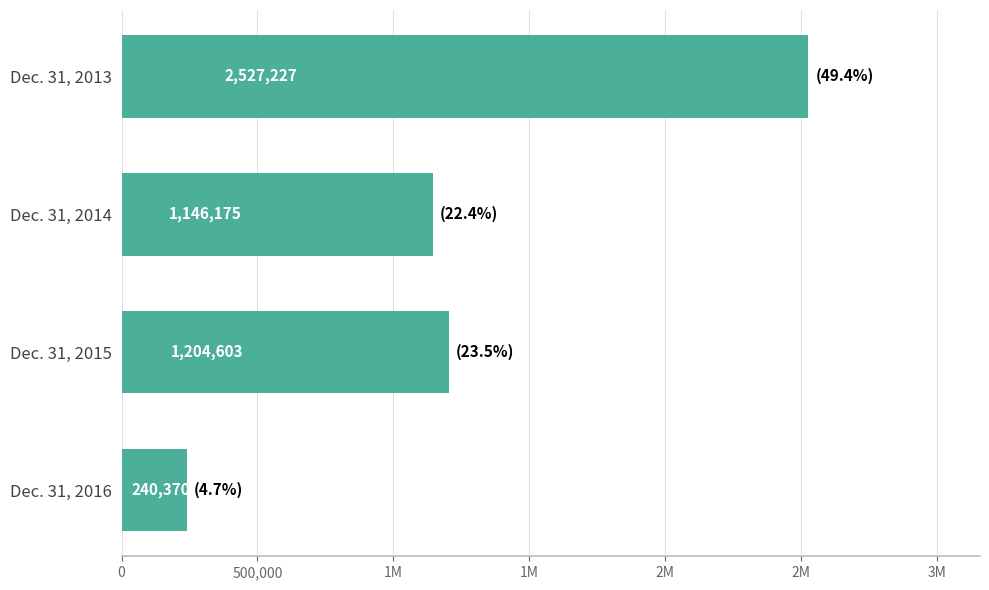

Are the bars horizontal?

Yes